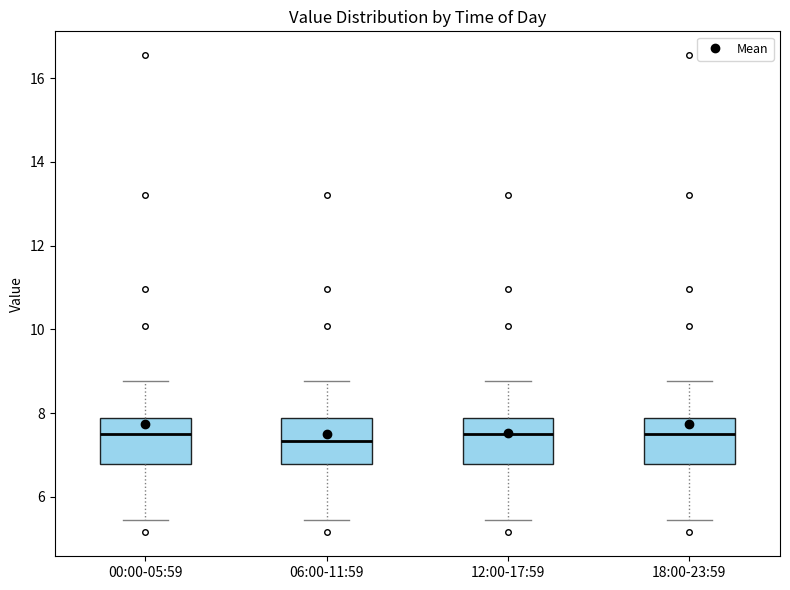

Reading left to right, read every box against the y-axis: the position of its median line, the range the box covers, and the ends of its whiskers. The values are not printed on the chart, so give them approximately, as read against the axis.

00:00-05:59: median 7.4, box 6.8 to 7.8, whiskers 5.4 to 8.8
06:00-11:59: median 7.4, box 6.8 to 7.8, whiskers 5.4 to 8.8
12:00-17:59: median 7.4, box 6.8 to 7.8, whiskers 5.4 to 8.8
18:00-23:59: median 7.4, box 6.8 to 7.8, whiskers 5.4 to 8.8